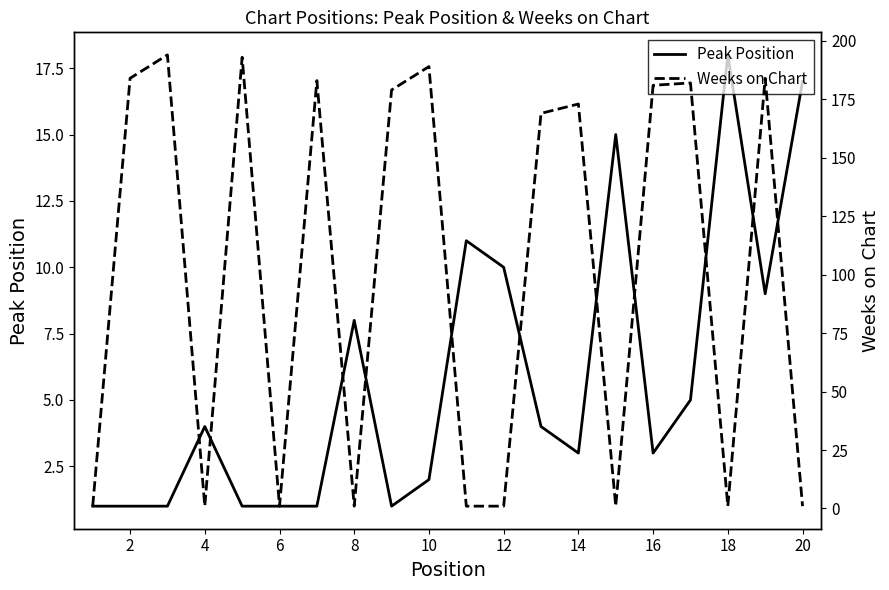

What is the minimum value shown in the chart?

1